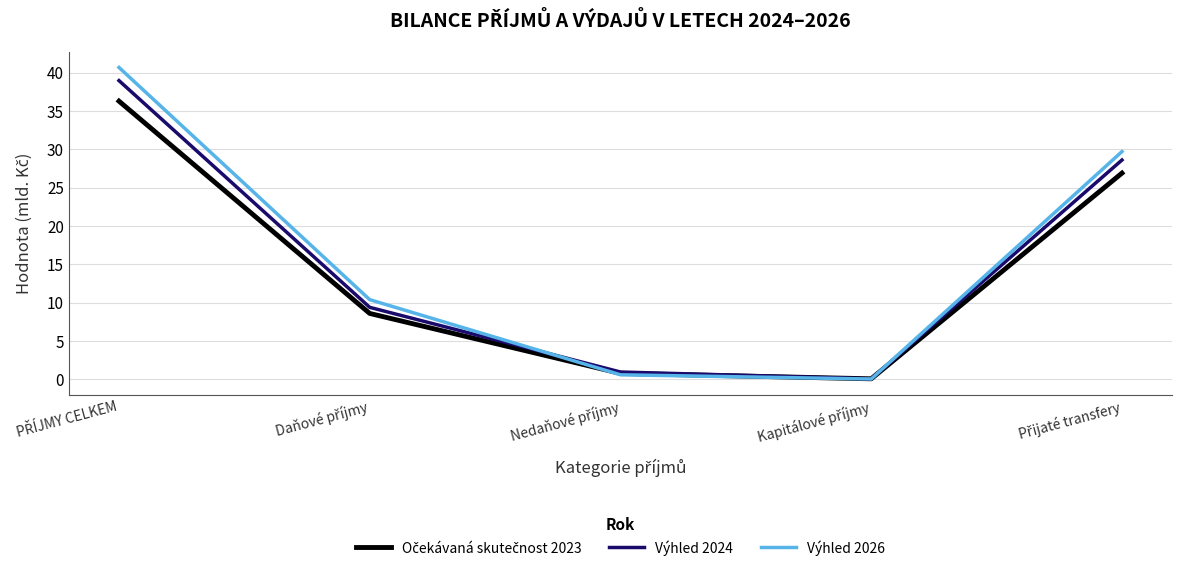

What is the maximum value shown in the chart?

40.7